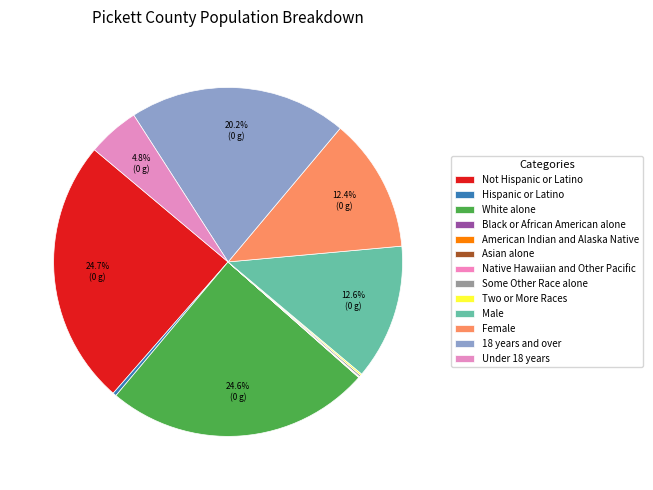

Which slice is the smallest?

Native Hawaiian and Other Pacific